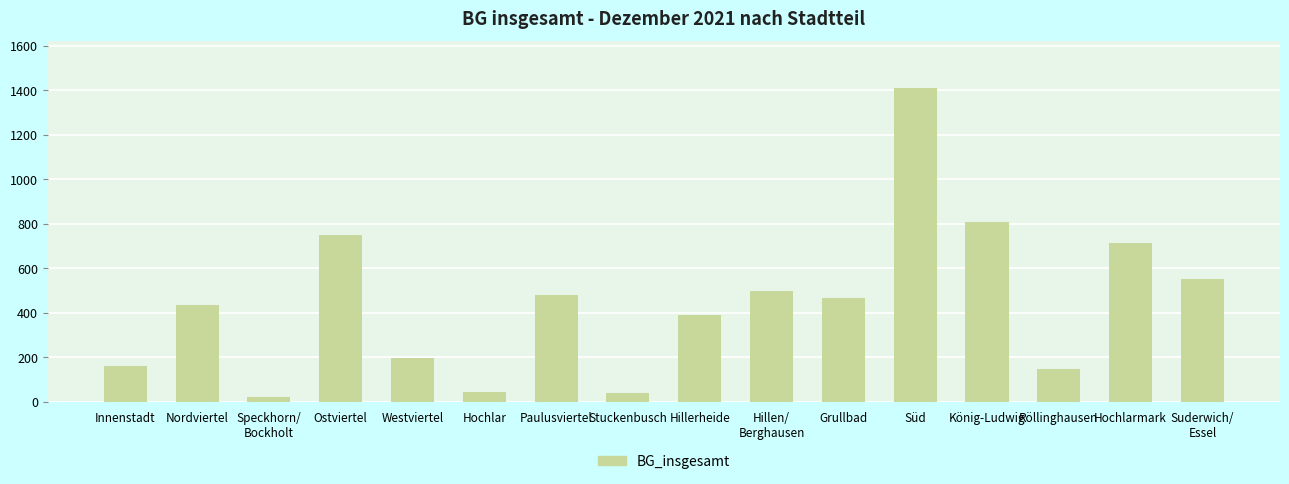

How many data points are less than 464?

8